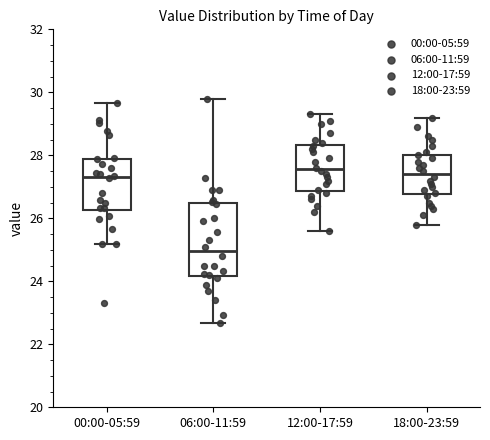

Reading left to right, transcribe this box plot: for each box, give where its median line is, the range the box spans, and where its two whiskers end, as read against the y-axis. The values are not printed on the chart, so give them approximately, as read against the axis.

00:00-05:59: median 27.4, box 26.2 to 27.8, whiskers 25.2 to 29.6
06:00-11:59: median 25.0, box 24.2 to 26.4, whiskers 22.6 to 29.8
12:00-17:59: median 27.6, box 26.8 to 28.4, whiskers 25.6 to 29.4
18:00-23:59: median 27.4, box 26.8 to 28.0, whiskers 25.8 to 29.2